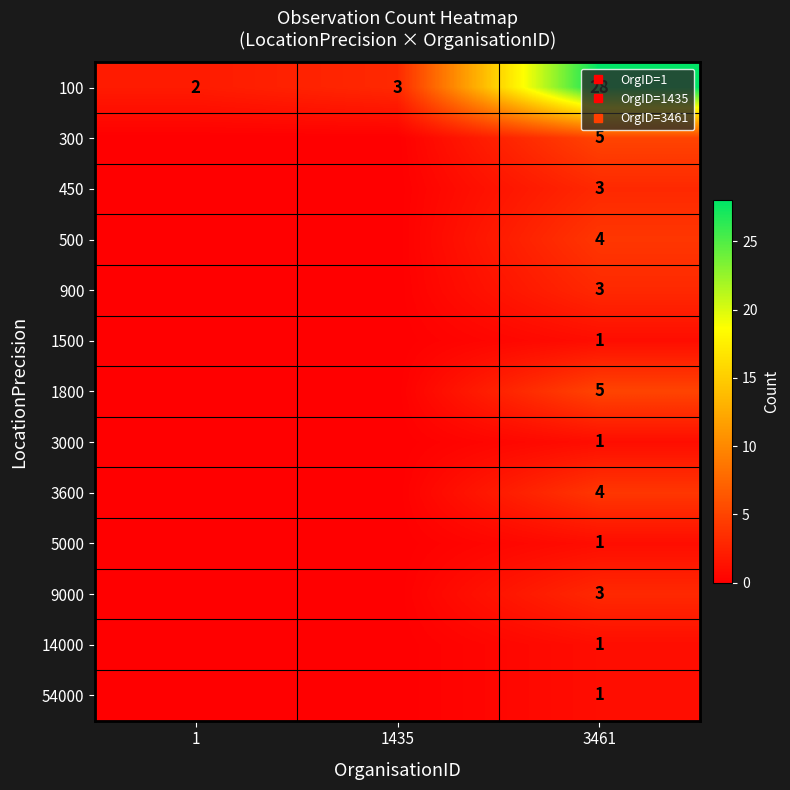

The 54000 series shows 0 at 1. True or false?

False